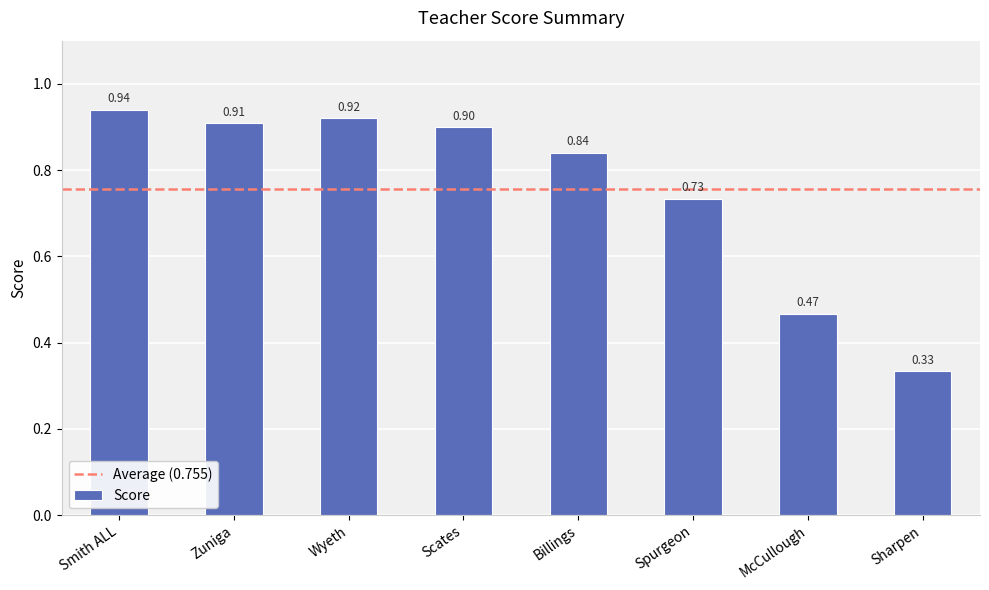

At which label is the value closest to 0?

Sharpen